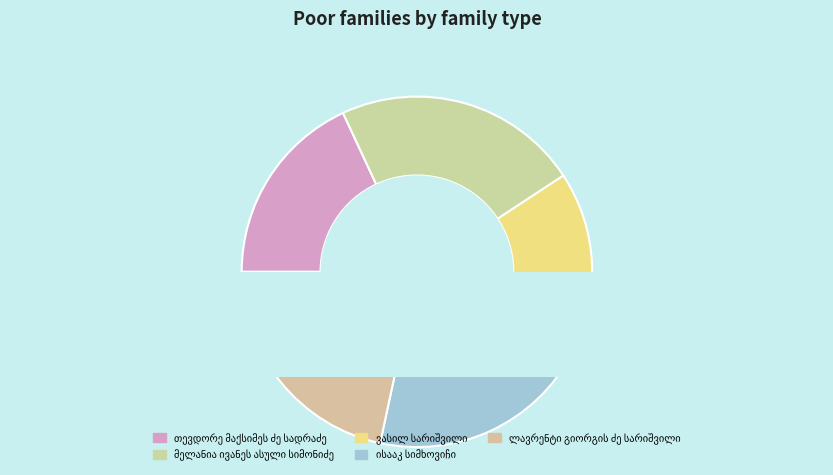

To the nearest percent, what is the combined percentage of ლავრენტი გიორგის ძე სარიშვილი and ვასილ სარიშვილი?

39%